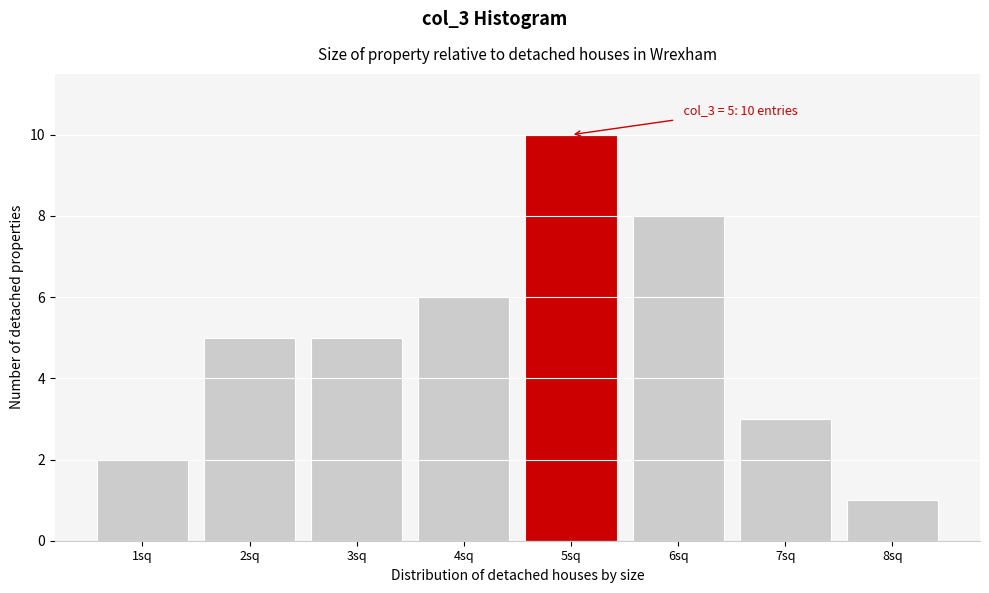

Reading left to right, extract all data points from this chart.

1sq=2	2sq=5	3sq=5	4sq=6	5sq=10	6sq=8	7sq=3	8sq=1